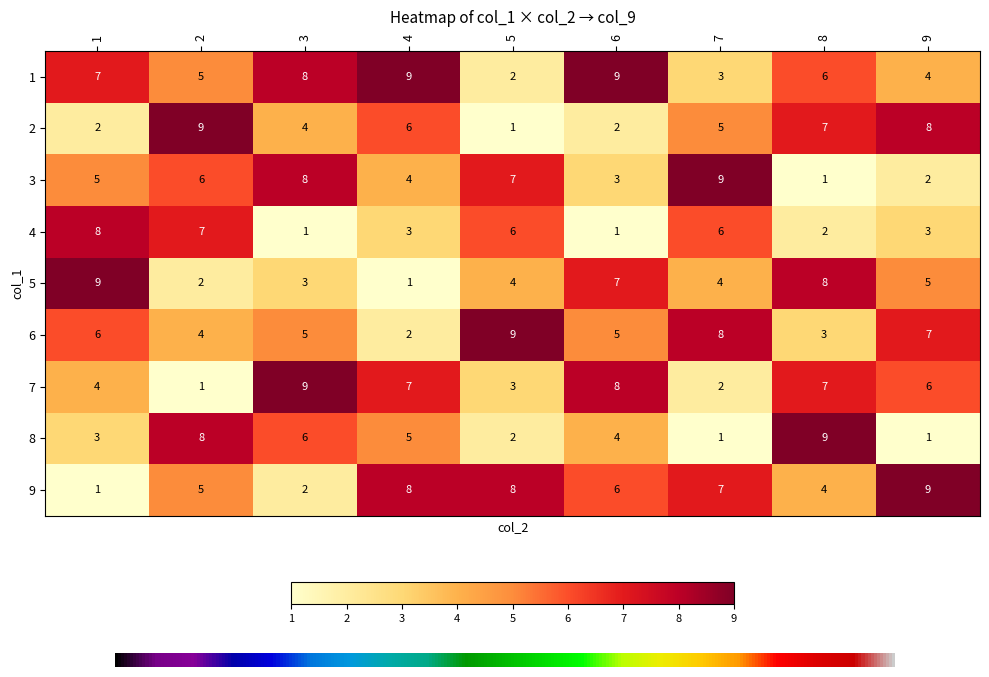

Between 3 and 4, which series saw the biggest shift?

9